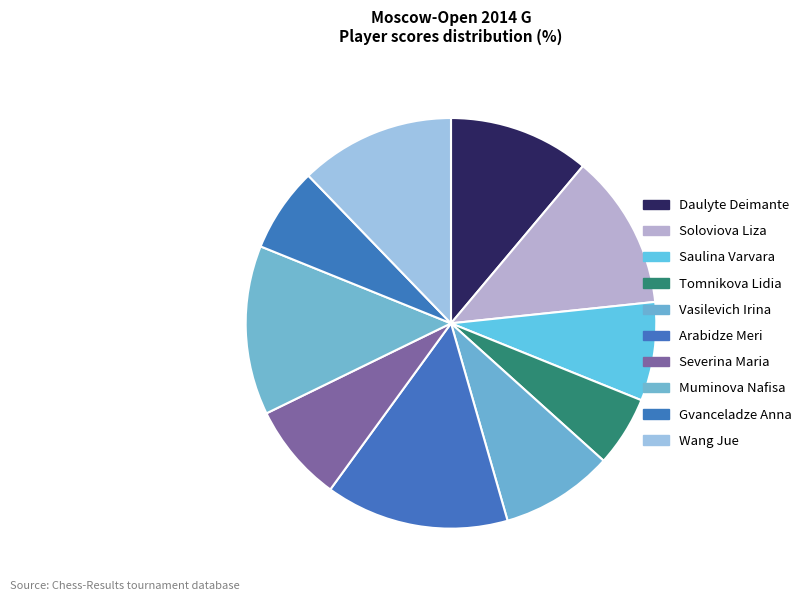

To the nearest percent, what is the difference between the Severina Maria and Vasilevich Irina slice percentages?

1%